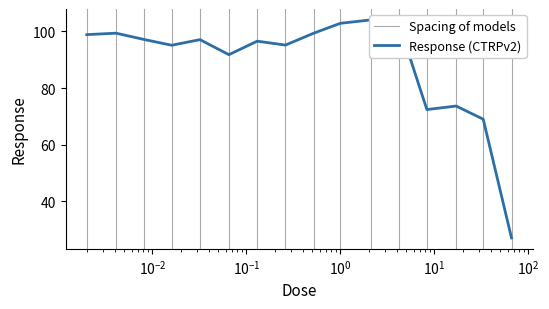

Which label corresponds to the smallest value in the chart?

66.0